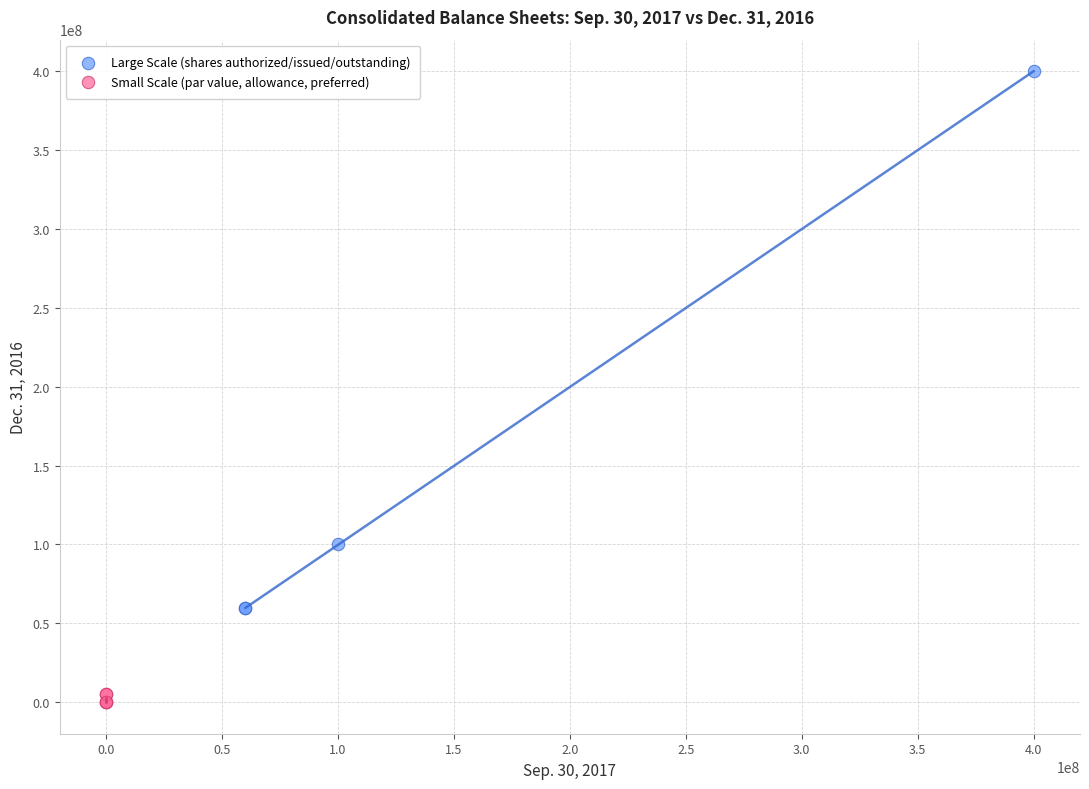

What are all the series names shown in the legend?

Large Scale (shares authorized/issued/outstanding), Small Scale (par value, allowance, preferred)